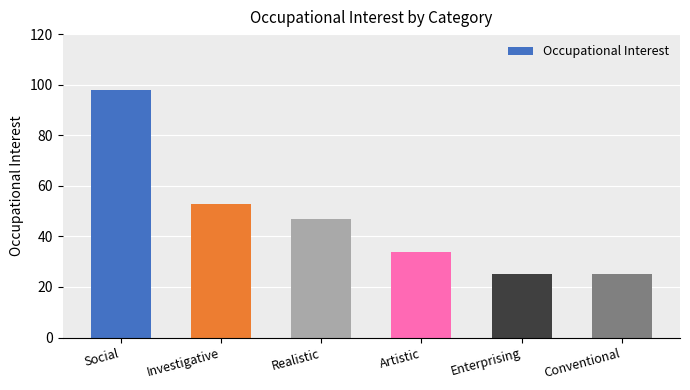

What is the change in value from Investigative to Enterprising?

-28